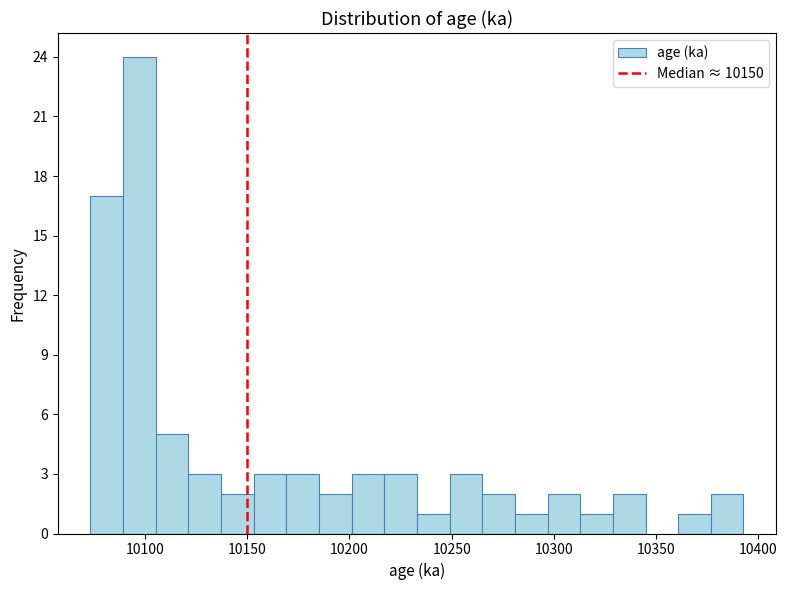

Read against the x-axis, roughly where is the centre of the tallest bar?

10095